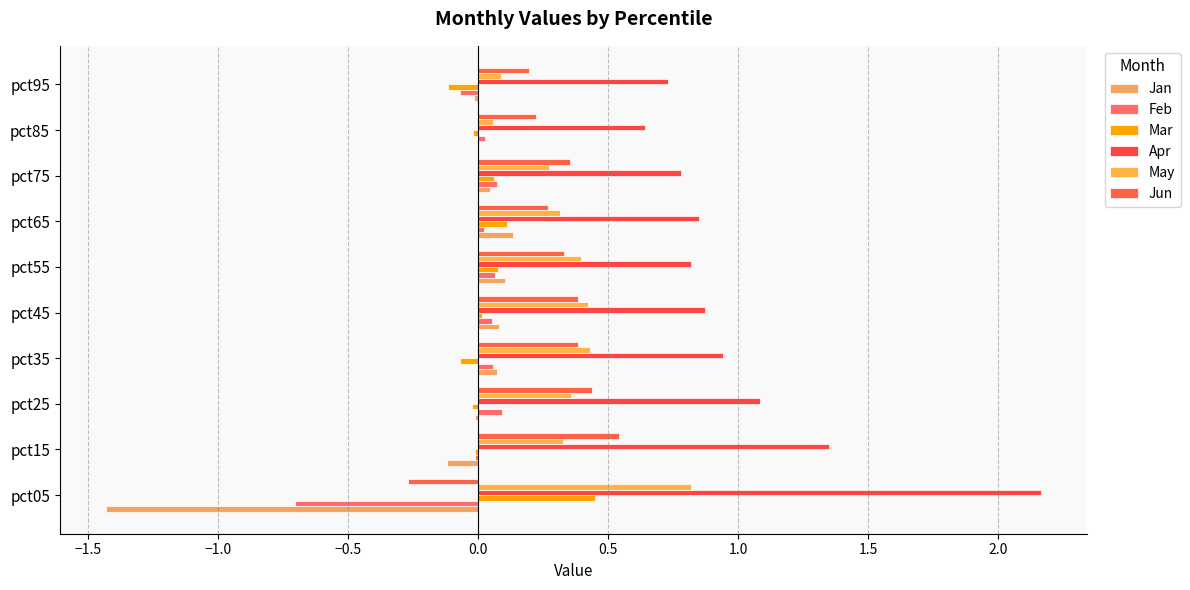

What are all the series names shown in the legend?

Jan, Feb, Mar, Apr, May, Jun